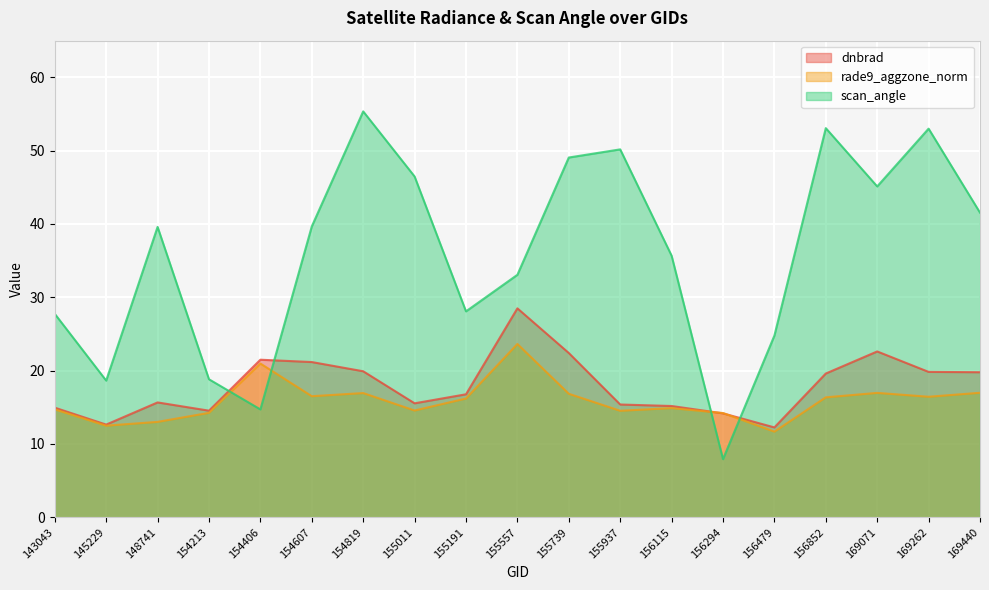

What is the value of the dnbrad point at the 19th from the left?

19.8